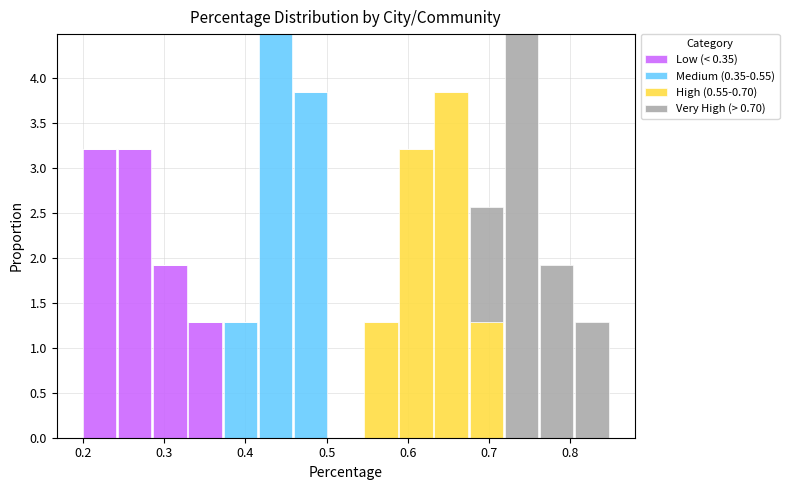

What is the total height of the stacked bar covering 0.59 to 0.63 on the x-axis? Neither the bar edges nor the heights are printed on the chart, so give them approximately, as read against the axes.

3.20